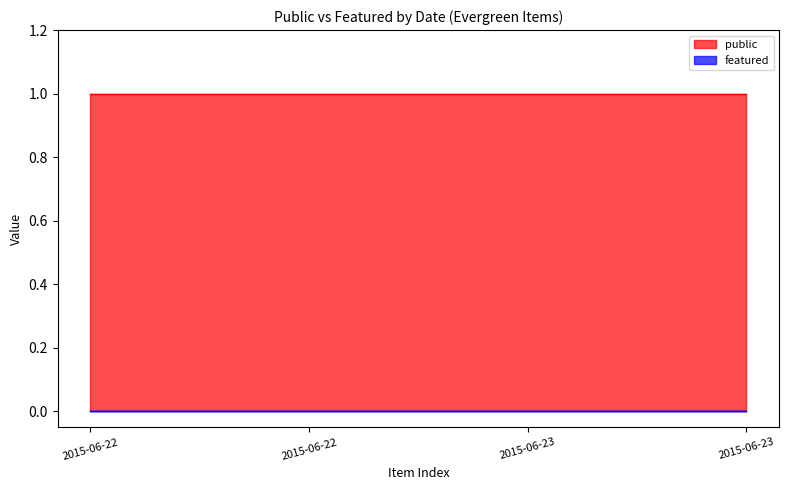

What is the total value across all series at 2015-06-22?

1